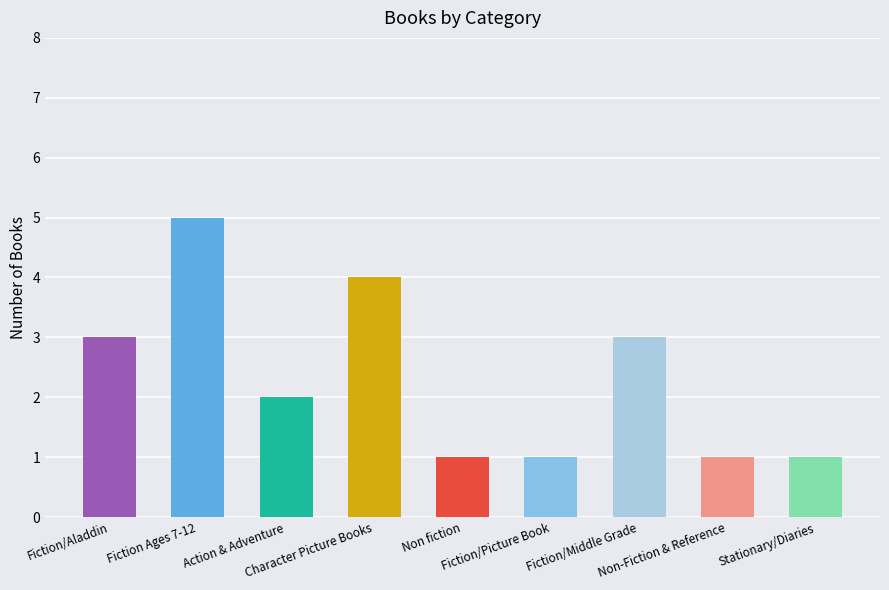

What is the greatest value displayed?

5